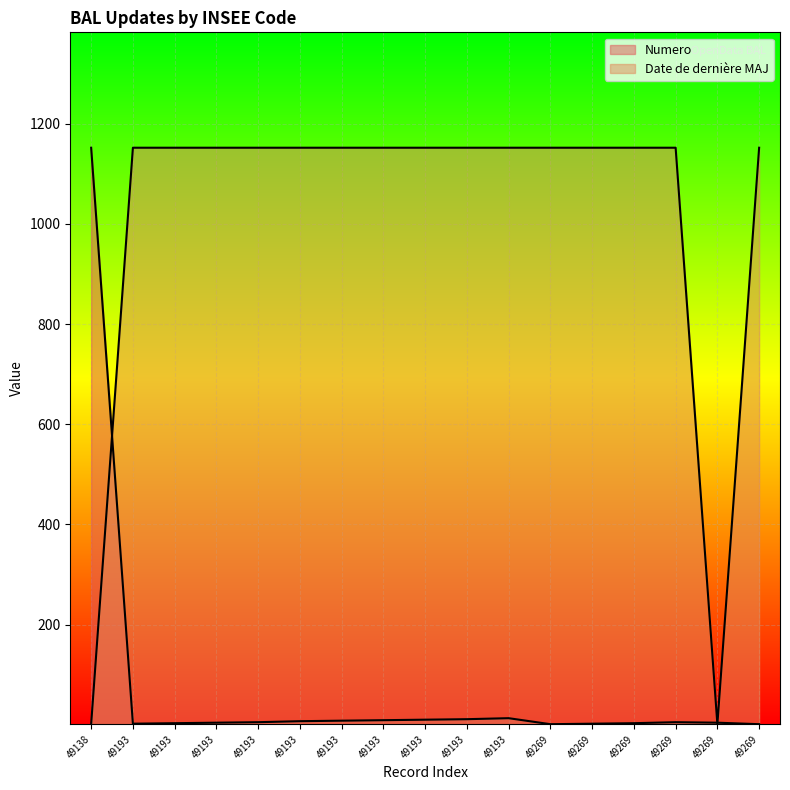

At which category does Date de dernière MAJ reach its first local valley?

49269